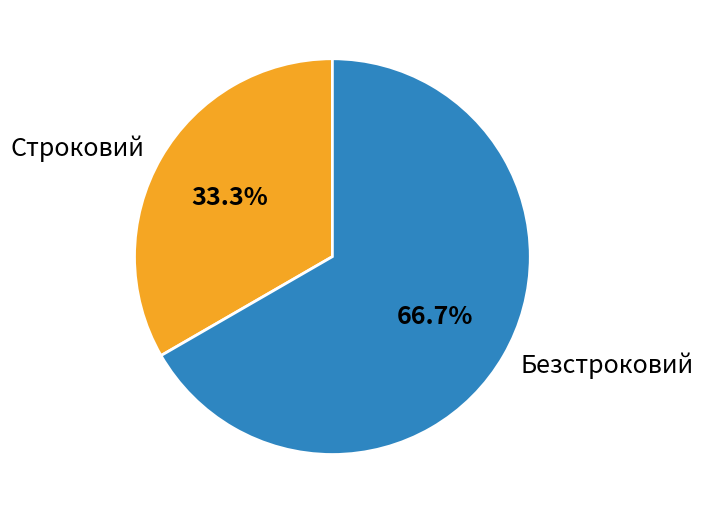

To the nearest percent, what portion does Безстроковий represent?

67%